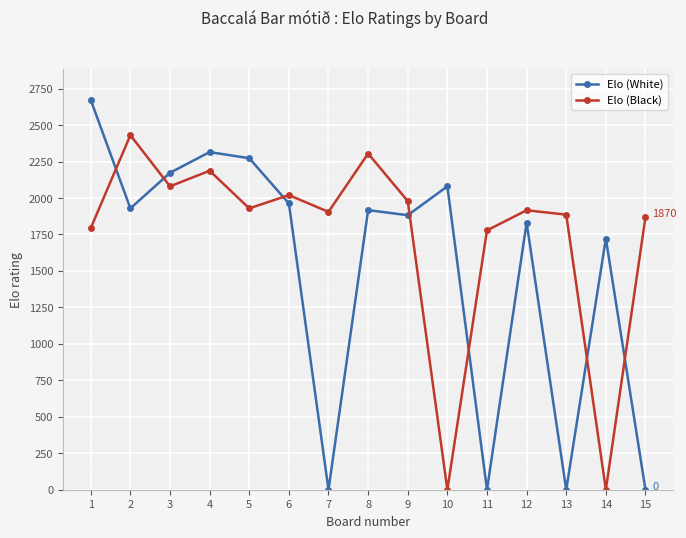

Which series changed the most between 3 and 7?

Elo (White)